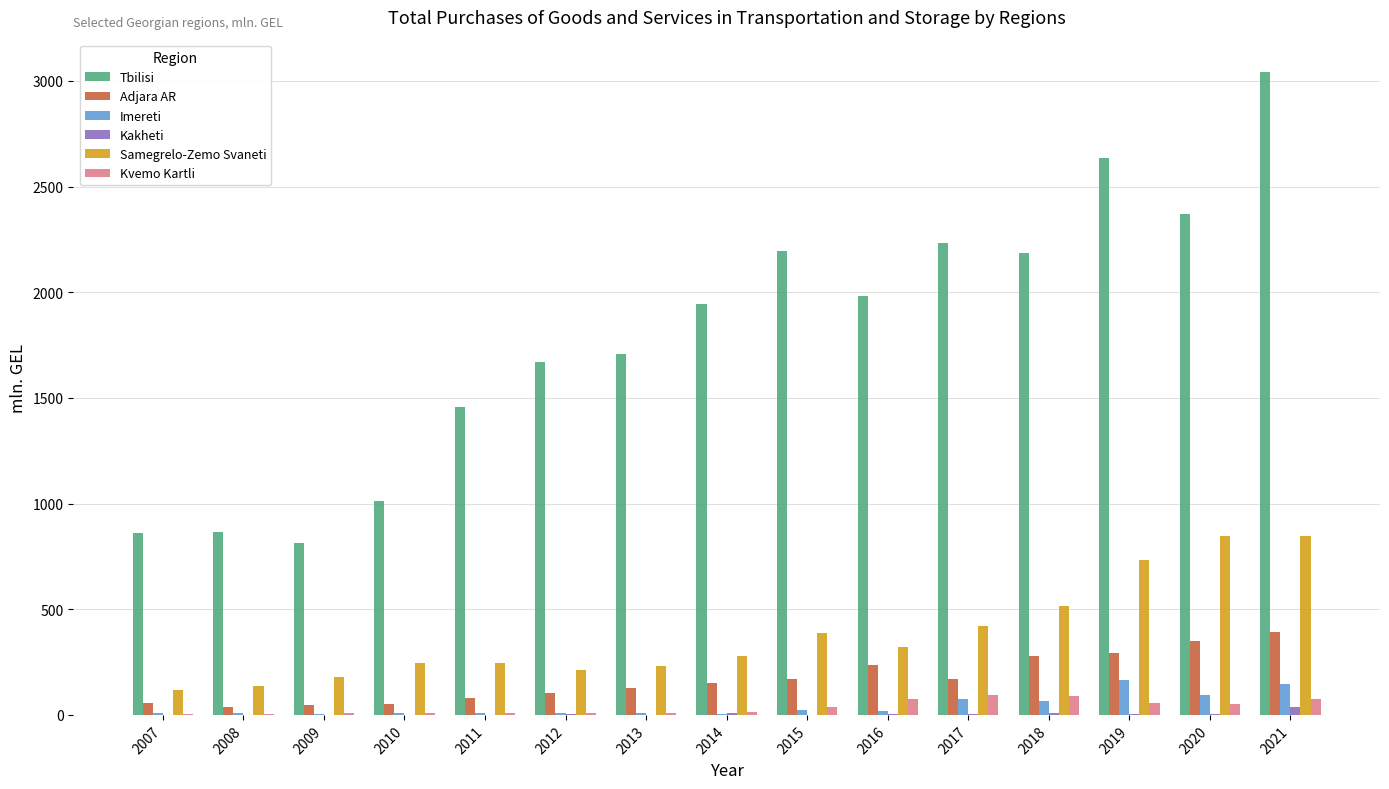

What is the sum of all Kvemo Kartli values?

553.6